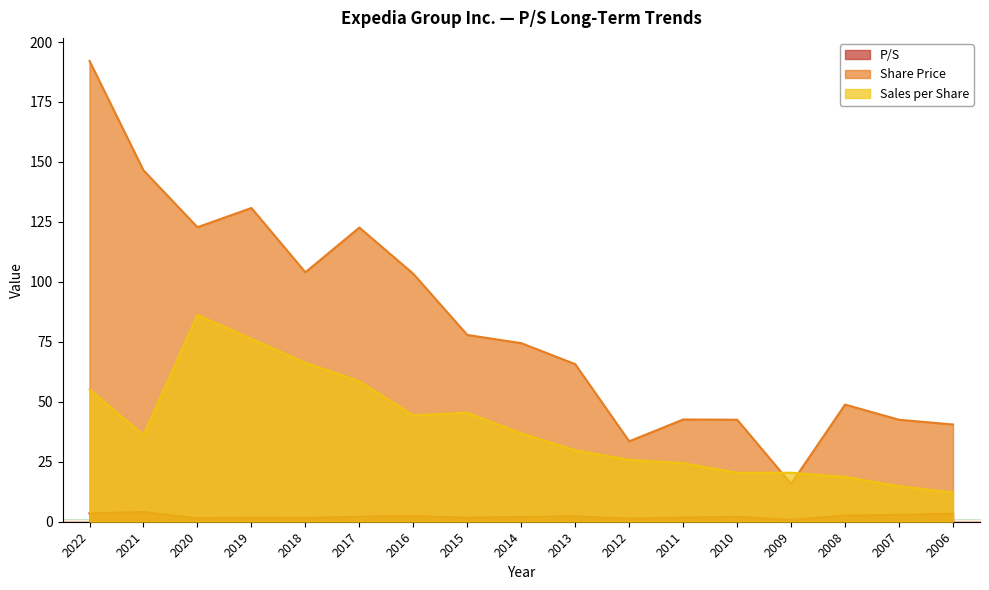

Read the P/S value at 2017.

2.1